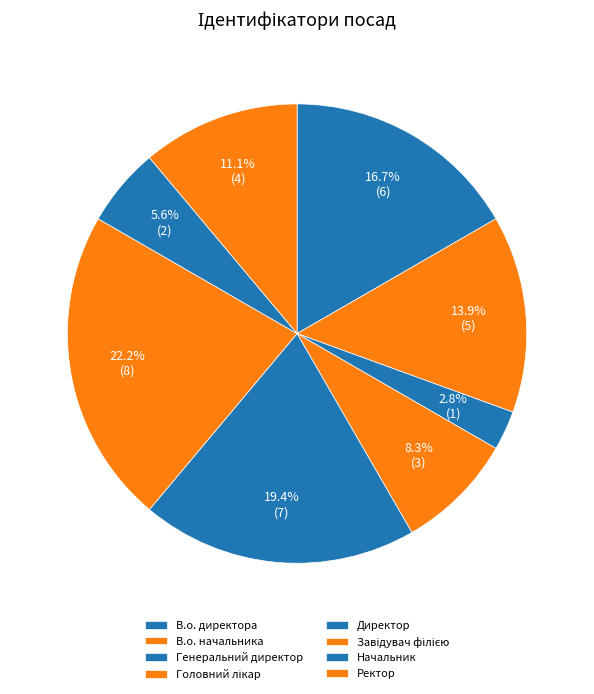

What percentage do Ректор and Генеральний директор together represent?

13.9%